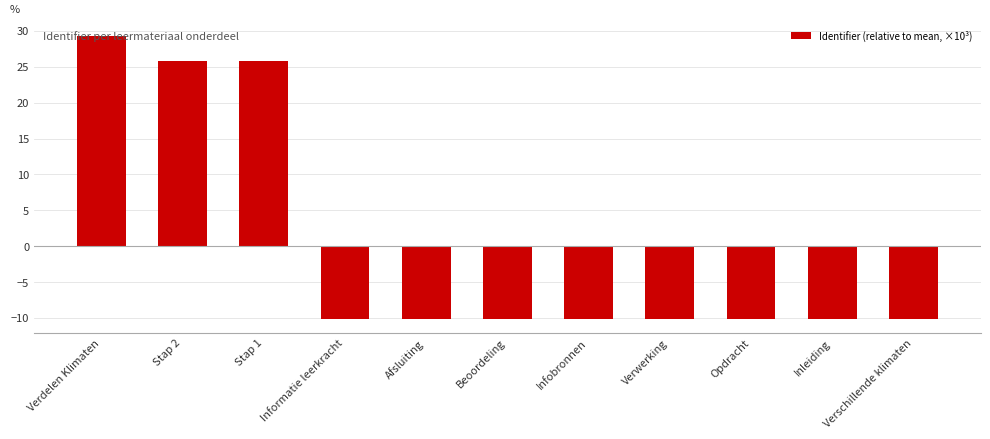

What is the minimum value shown in the chart?

-10.1